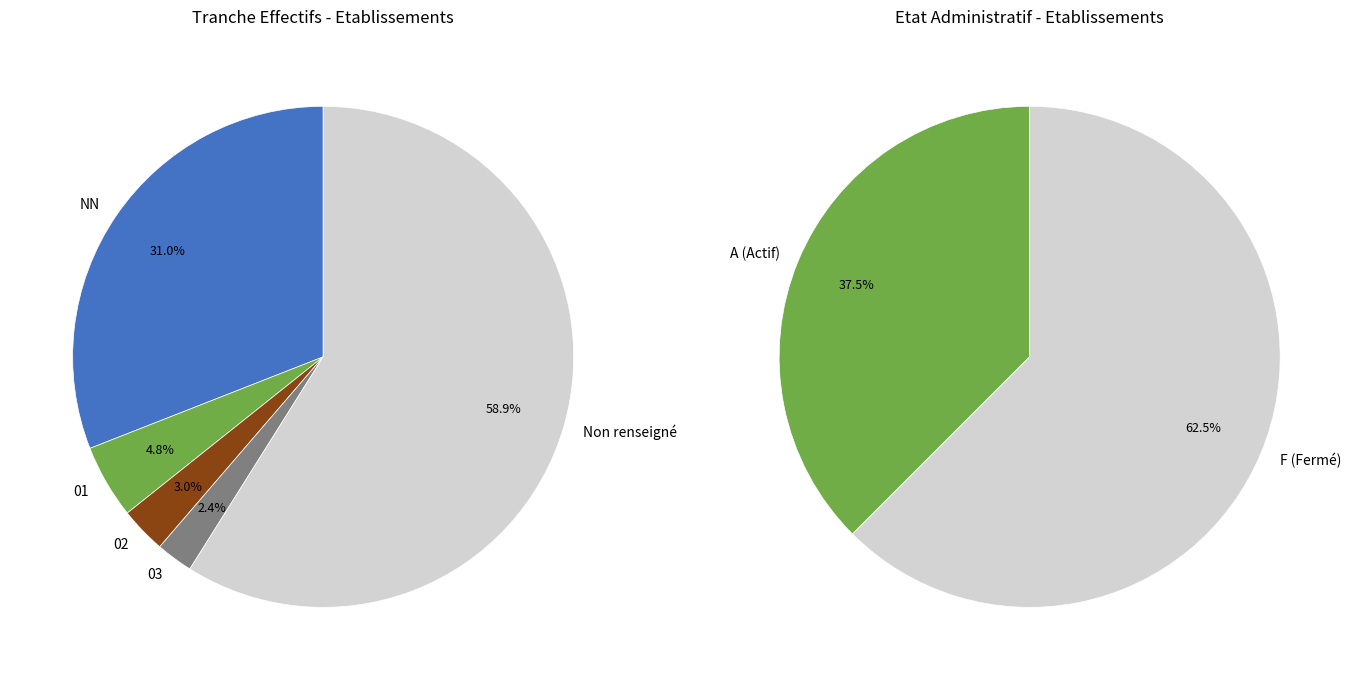

Is it true that  is 50% of the pie?

False